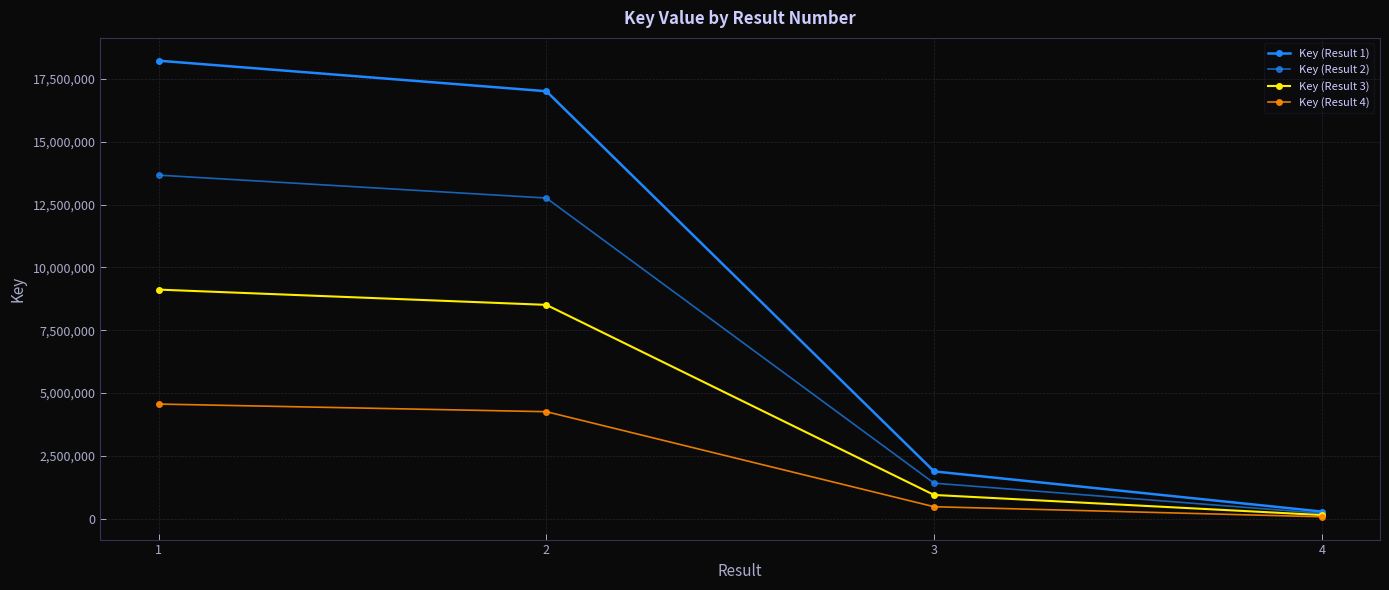

How many data points in Key (Result 1) are less than 17018205?

2